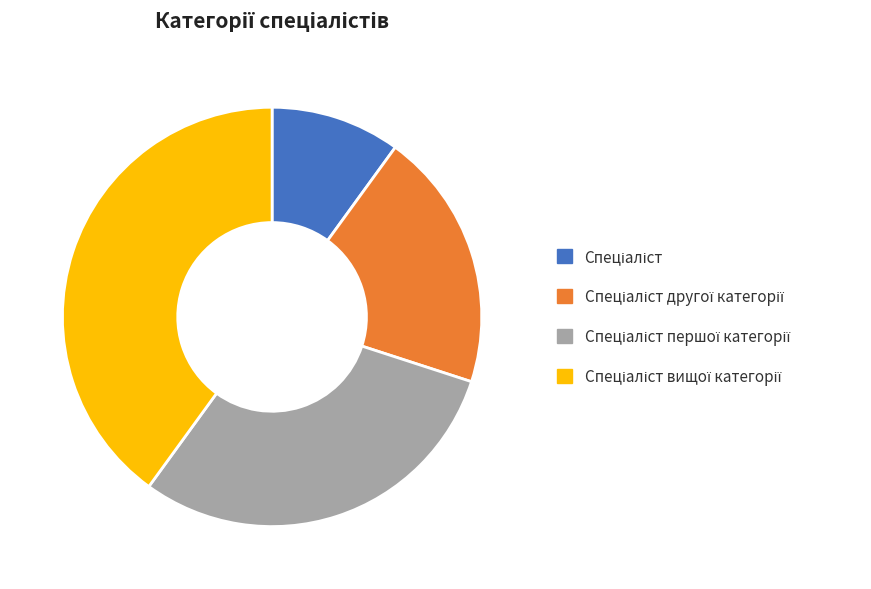

Does any single category account for the majority?

No